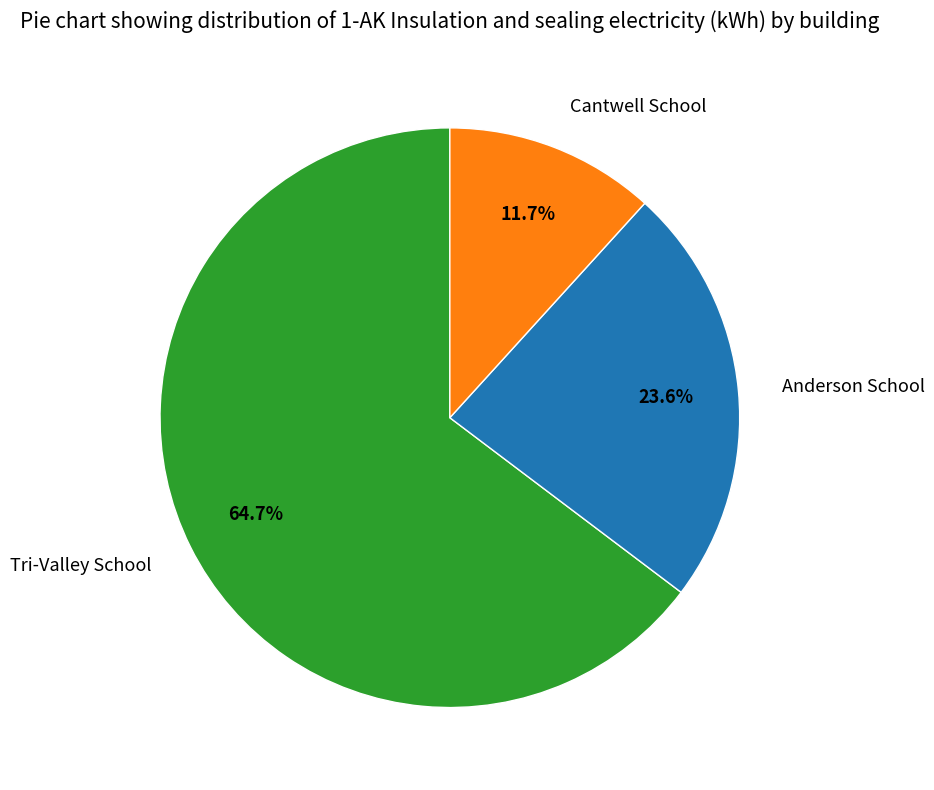

What portion of the pie excludes Cantwell School?

88.3%